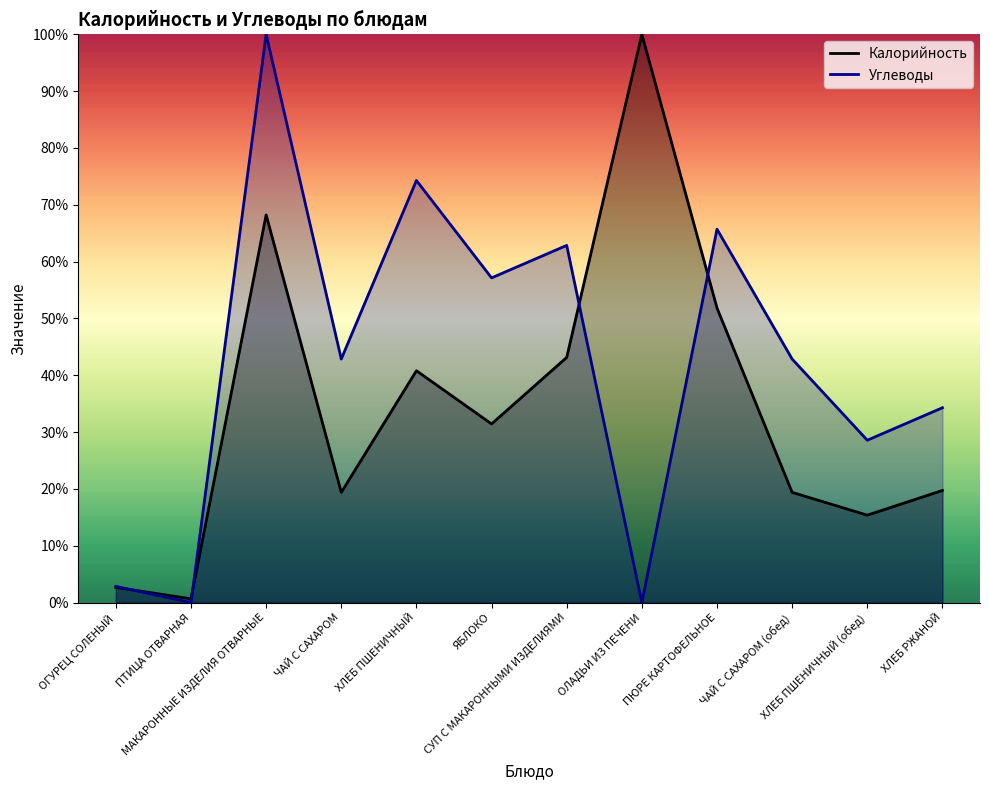

How many lines are shown in the chart?

2